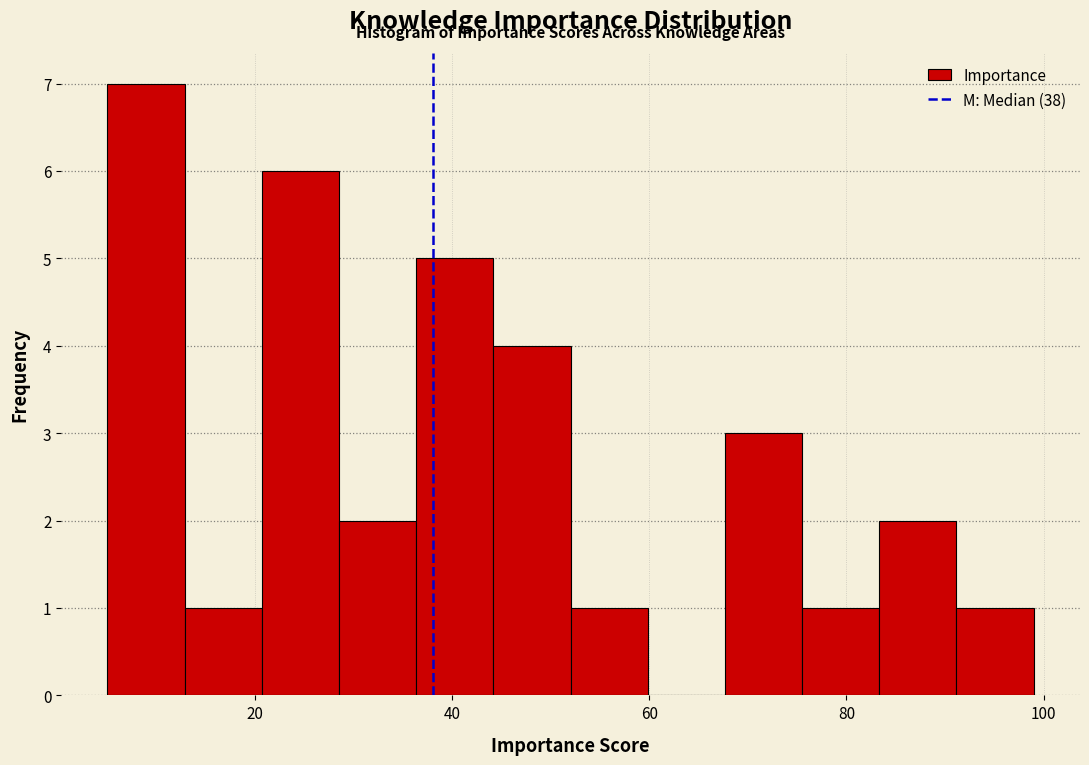

Around what value on the x-axis is the tallest bar? Give the approximate position of its centre, as read against the axis.

8